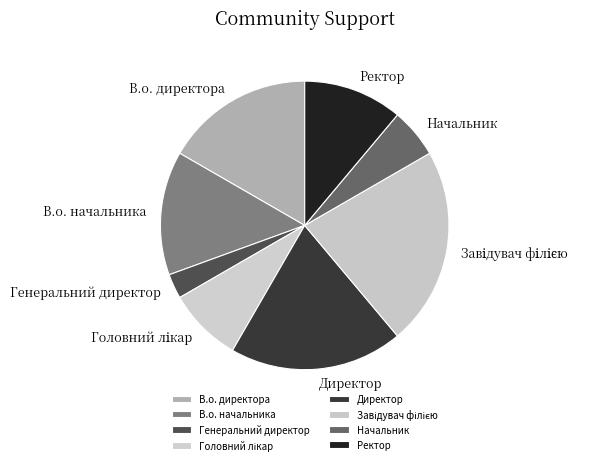

Is the sum of Ректор and Директор greater than half?

No